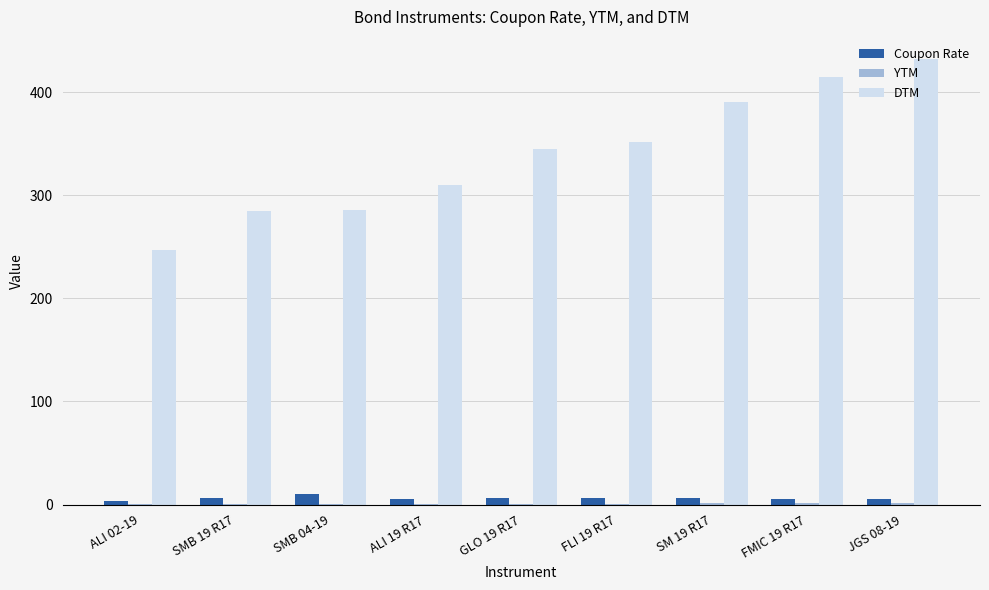

What is the difference between the DTM values at ALI 02-19 and SM 19 R17?

143.0